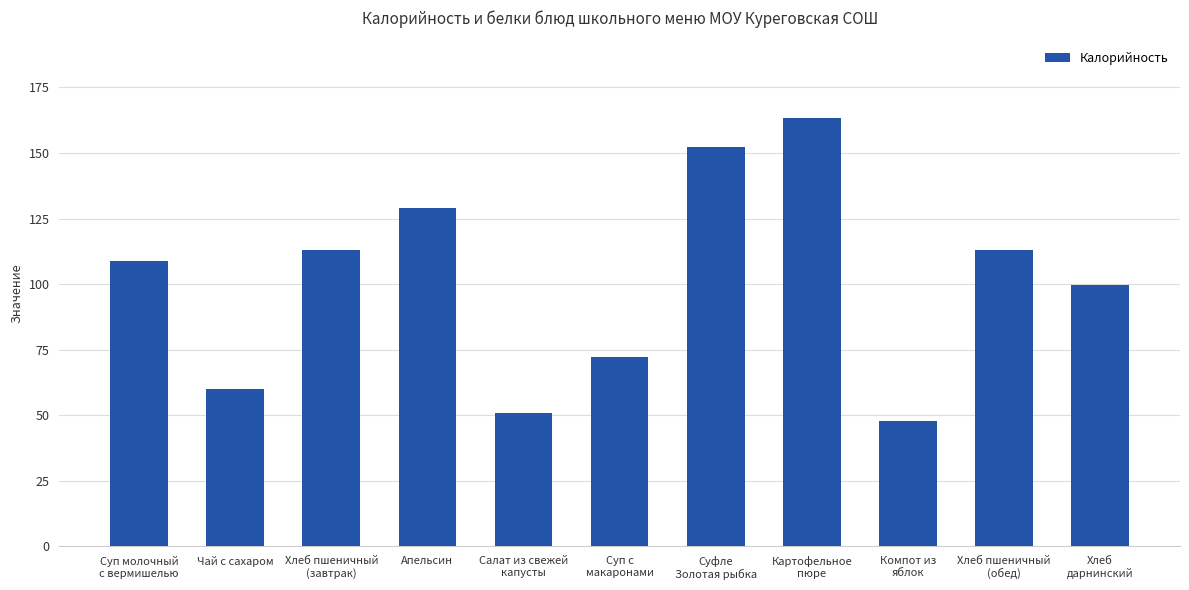

What is the maximum value shown in the chart?

163.5